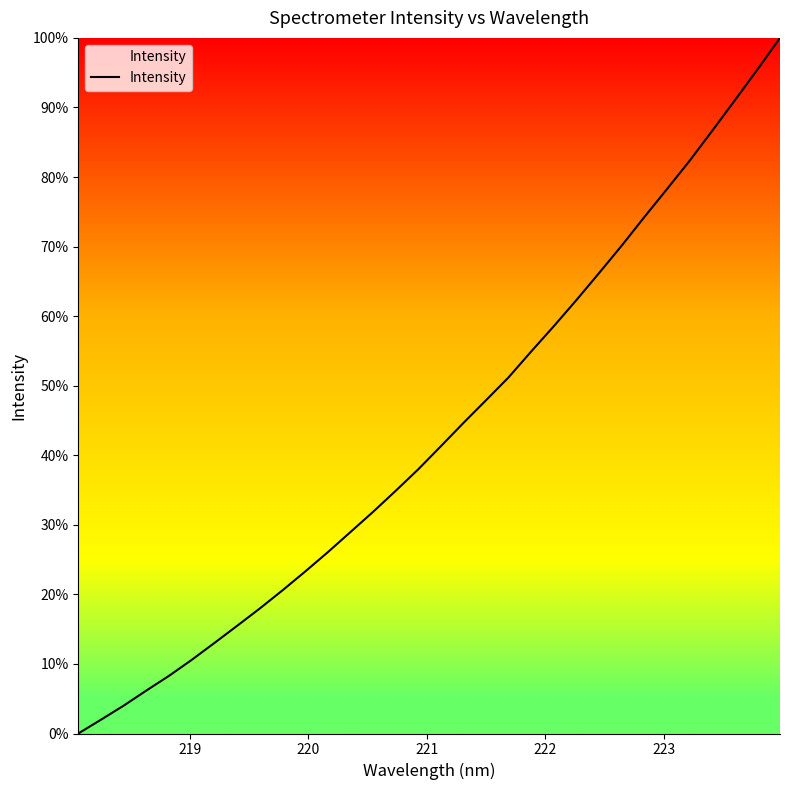

What is the difference between the maximum and minimum values?

100.0